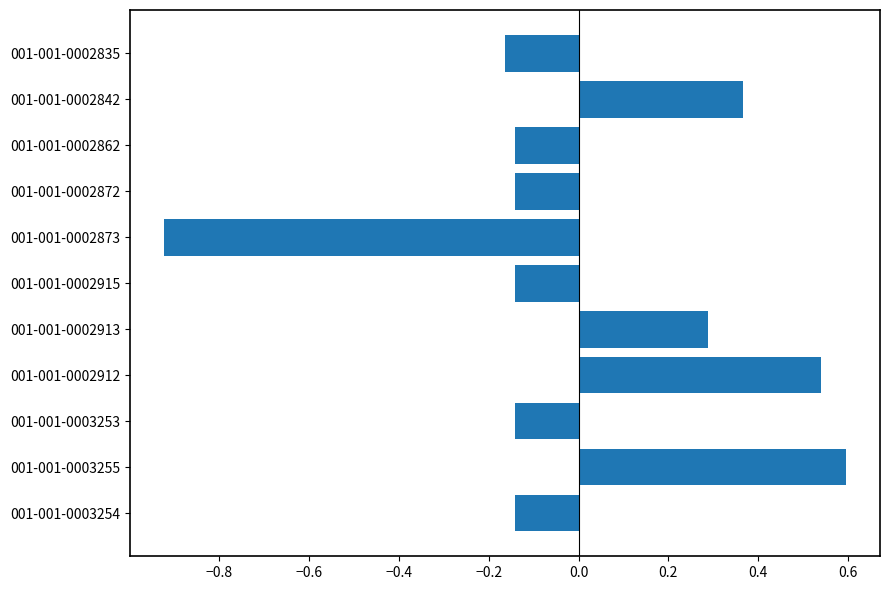

At which category does the chart reach its minimum across all series?

001-001-0002873